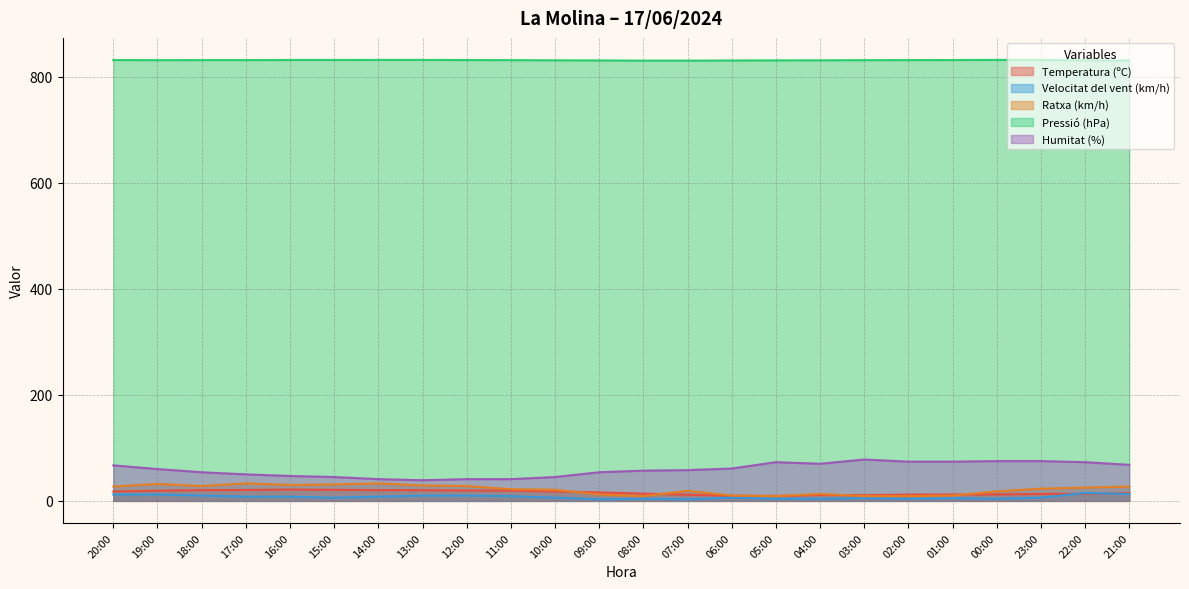

Which category has the highest value in the Temperatura (ºC) series?

16:00